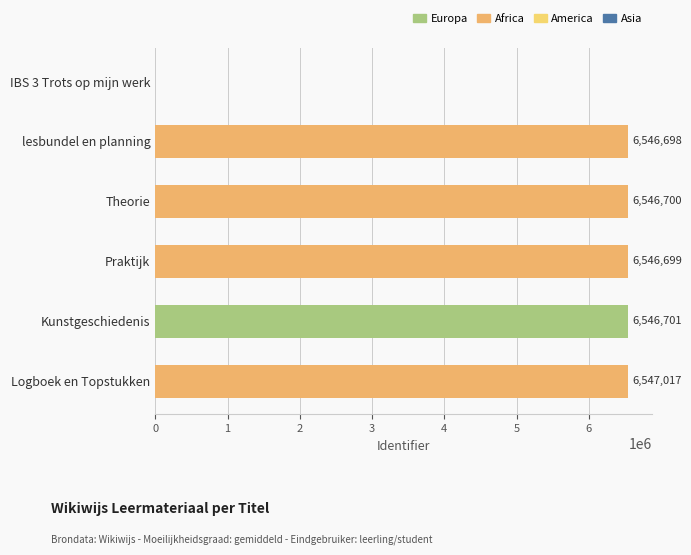

What is the sum of all values?

32733815